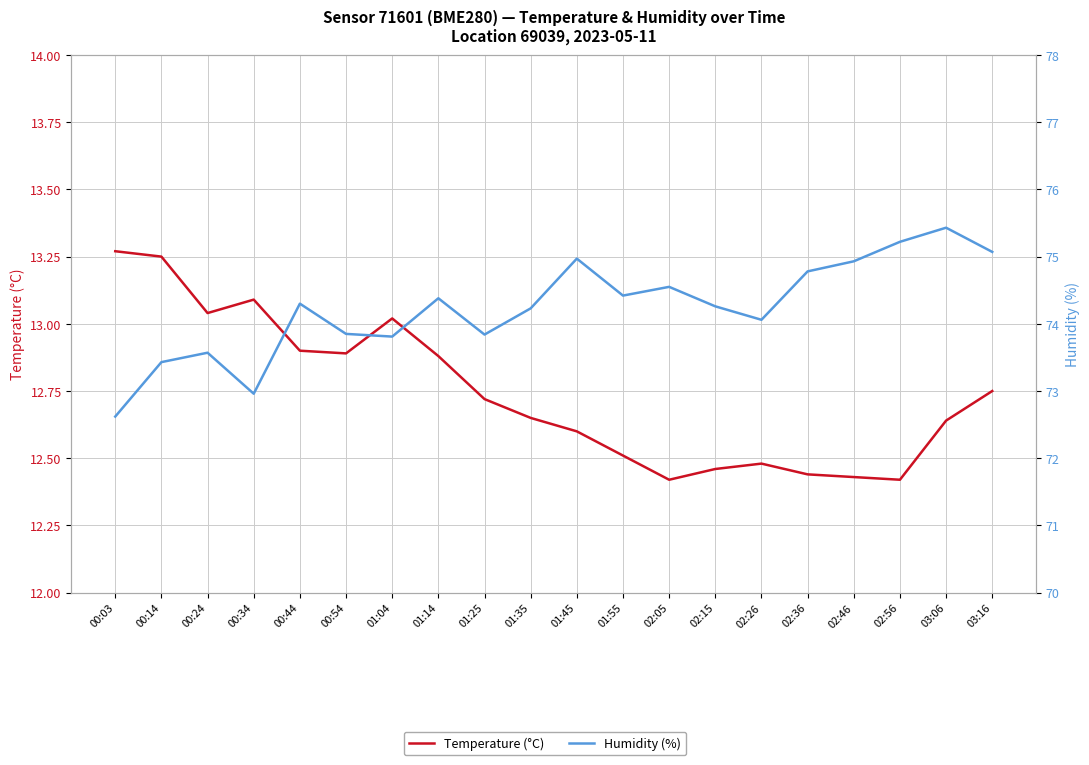

True or false: Humidity (%) and Temperature (°C) cross at least once.

False